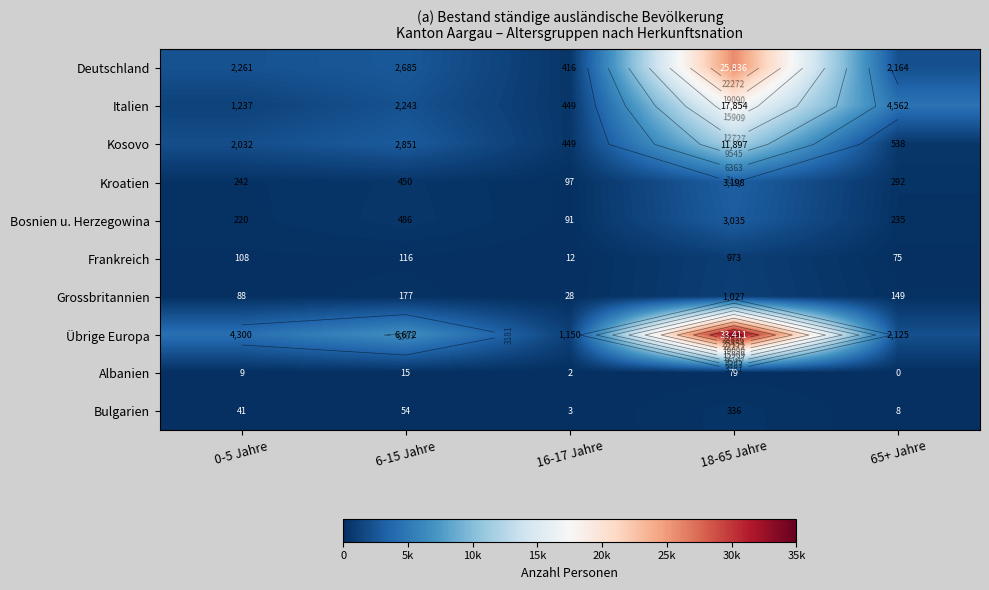

What is the spread (max minus min) of values at 18-65 Jahre?

33332